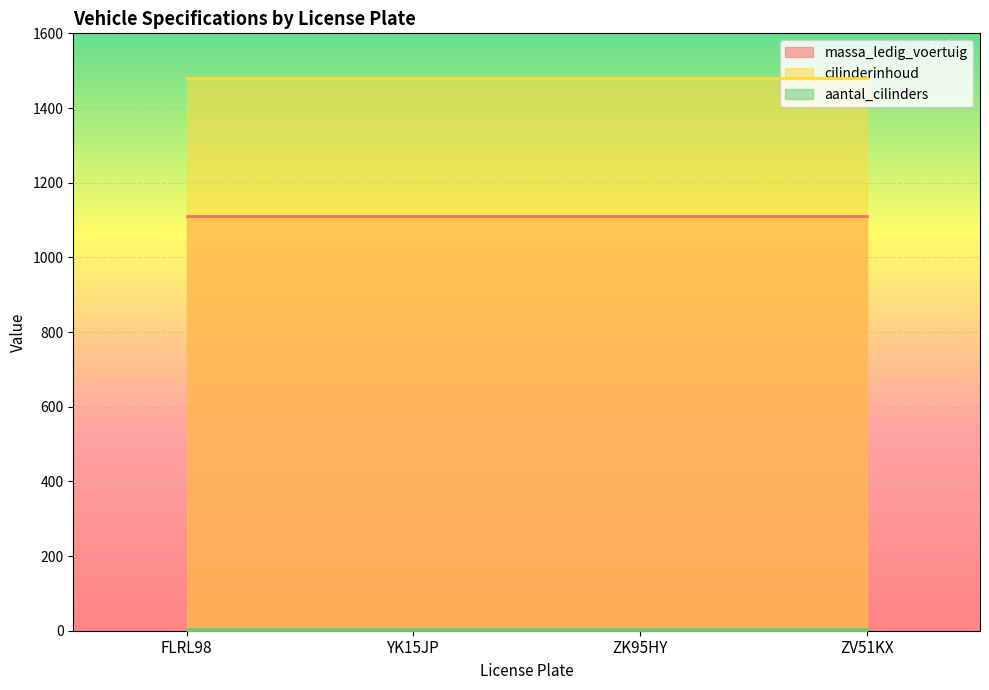

True or false: aantal_cilinders and cilinderinhoud intersect in this chart.

False